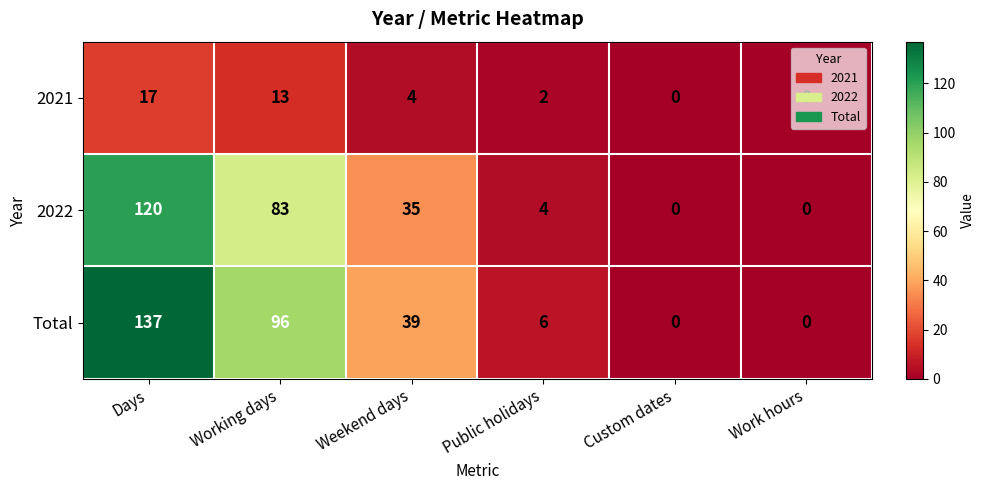

Where is 2021 nearest to the value 8?

Weekend days